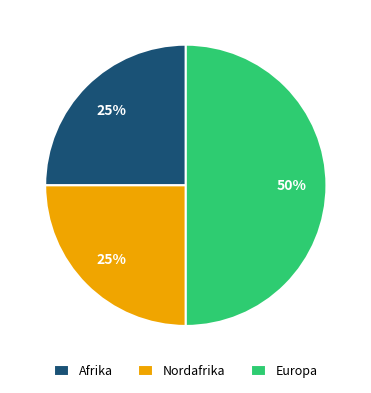

Does Nordafrika account for over 50% of the chart?

No